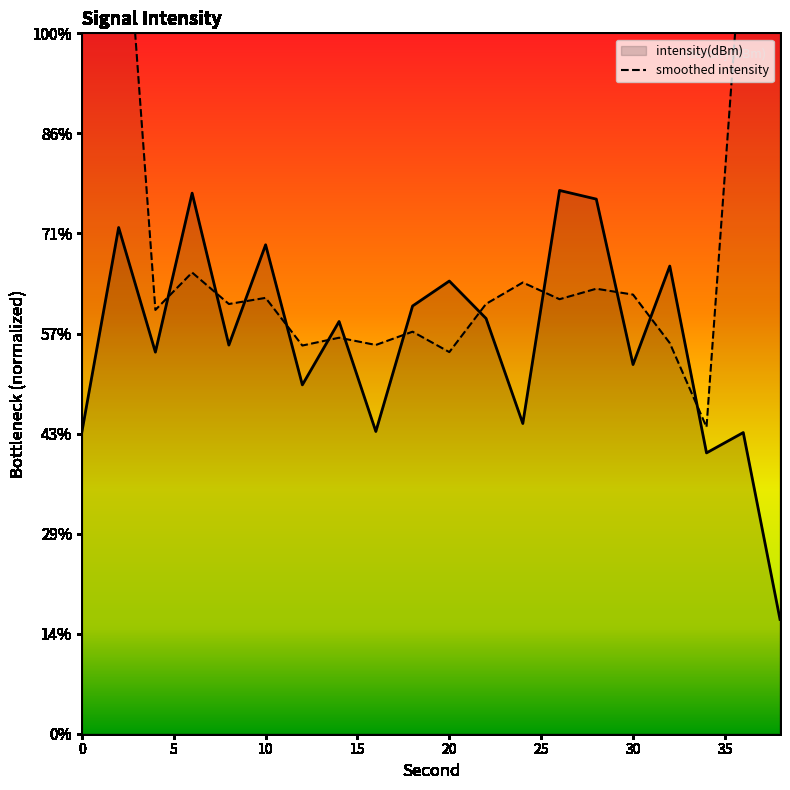

The chart shows a value of -131.0 at 34. True or false?

True